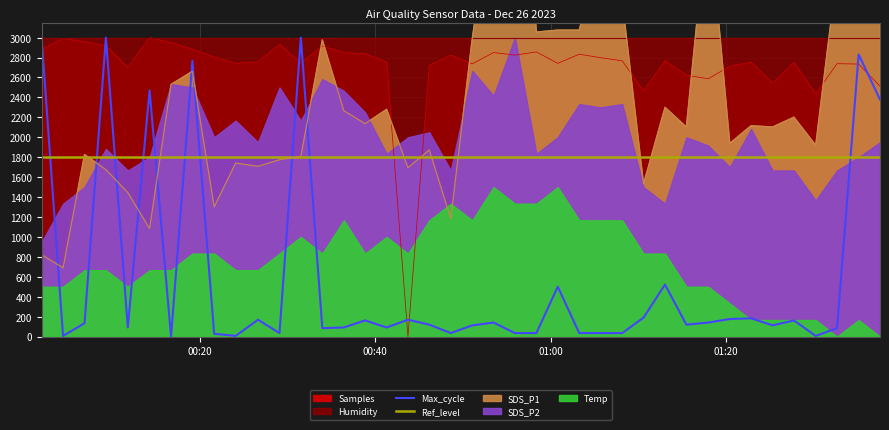

Which series ends up on top after the final intersection of Samples and Max_cycle?

Samples